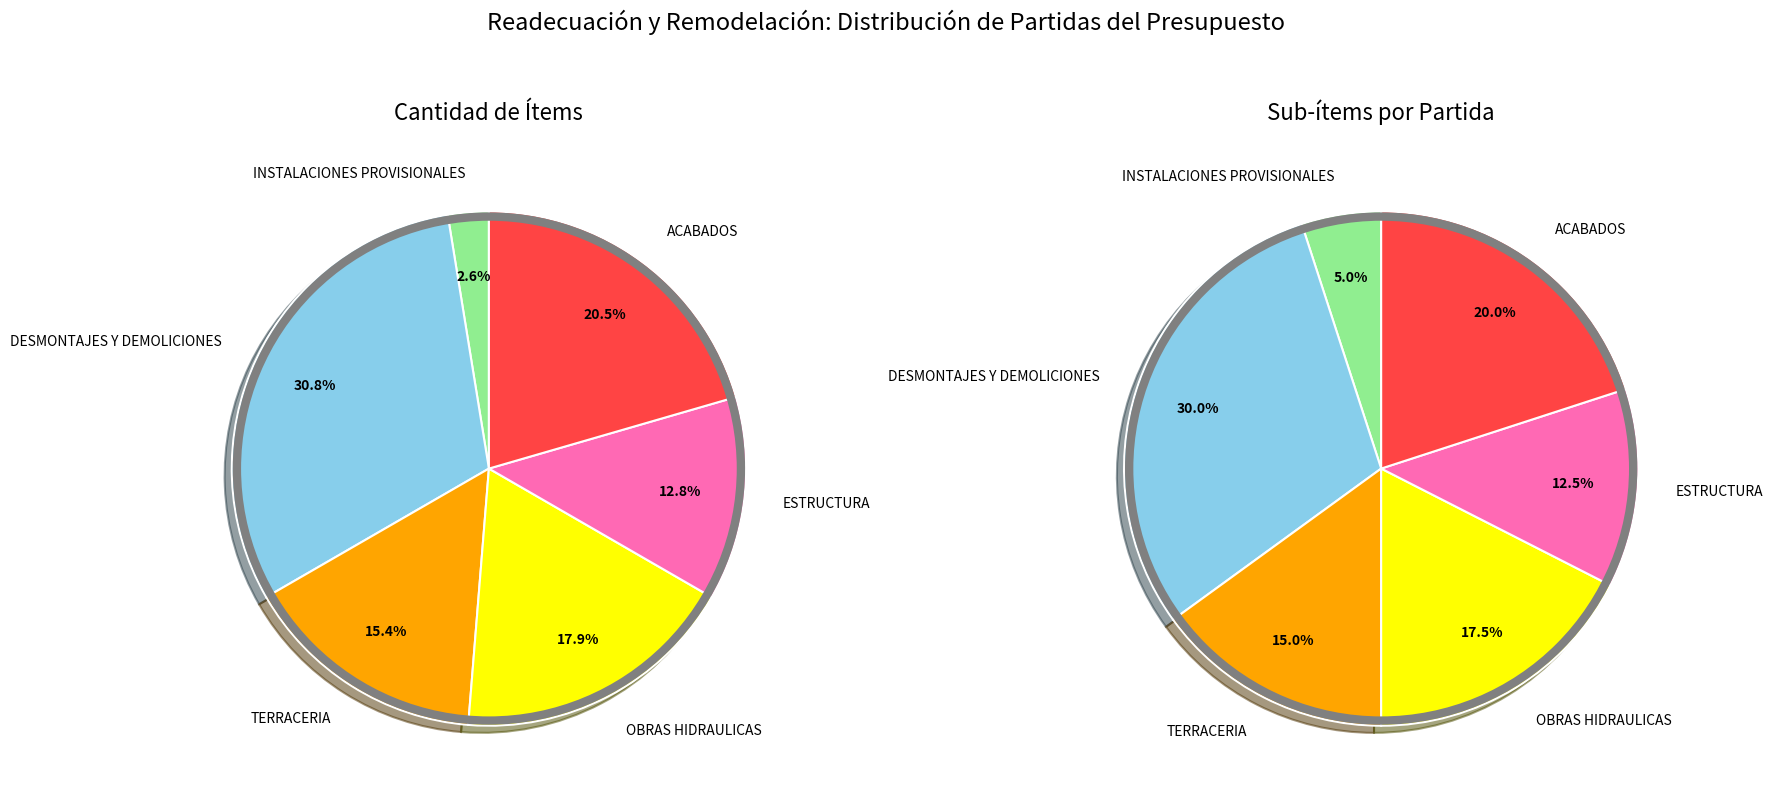

Rank the categories by value from highest to lowest.

DESMONTAJES Y DEMOLICIONES, ACABADOS, OBRAS HIDRAULICAS, TERRACERIA, ESTRUCTURA, INSTALACIONES PROVISIONALES